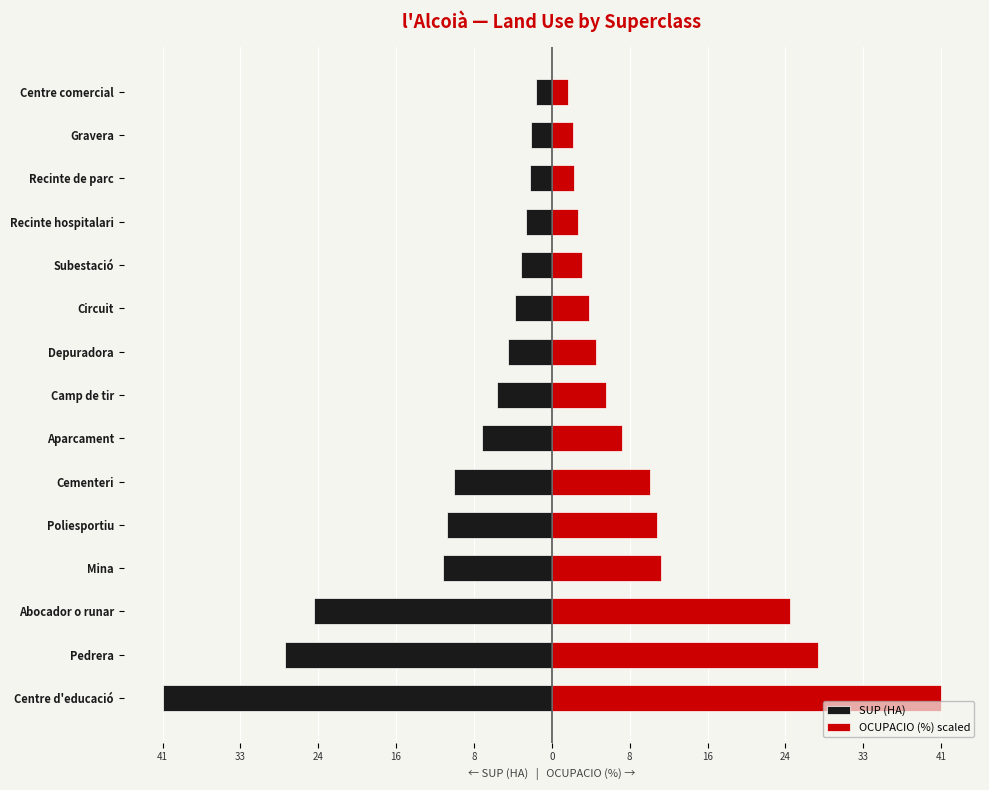

What is the greatest value displayed?

40.6